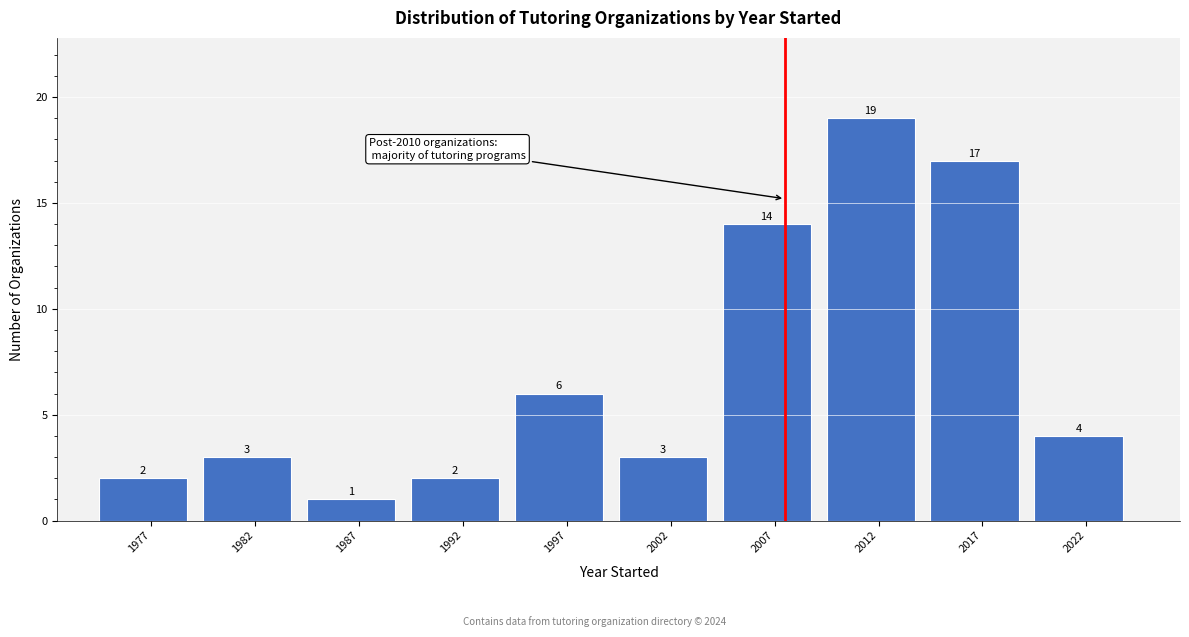

Reading left to right, what are all the values shown in this chart?

2	3	1	2	6	3	14	19	17	4